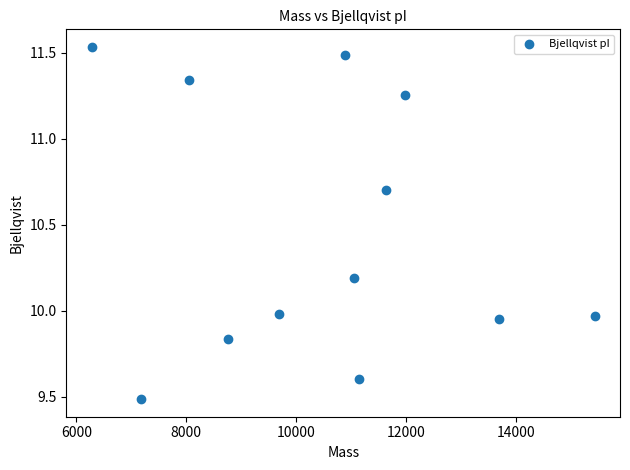

What is the range of Y values (max minus min)?

2.0